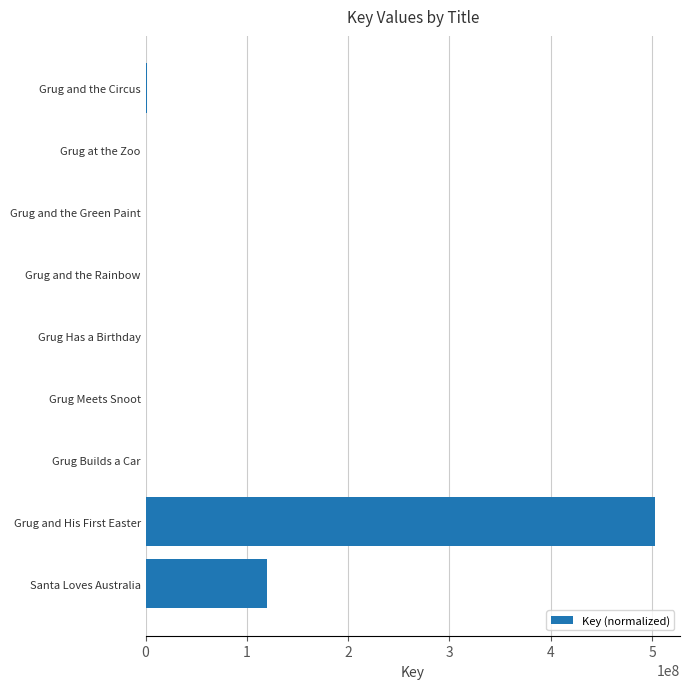

What is the sum of all values?

623645911